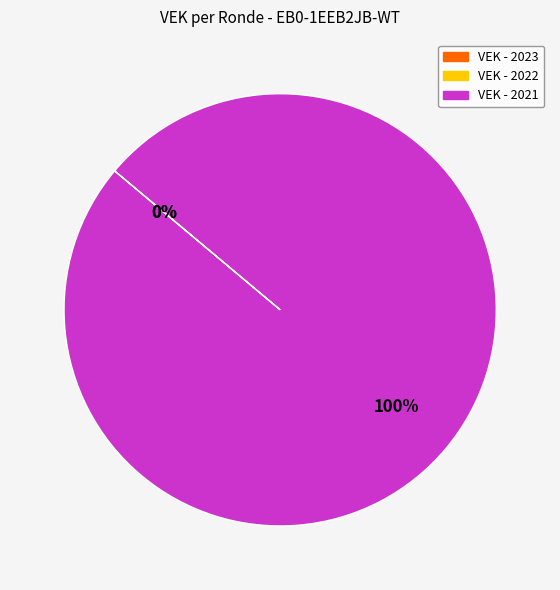

To the nearest percent, what is the average slice percentage?

33%